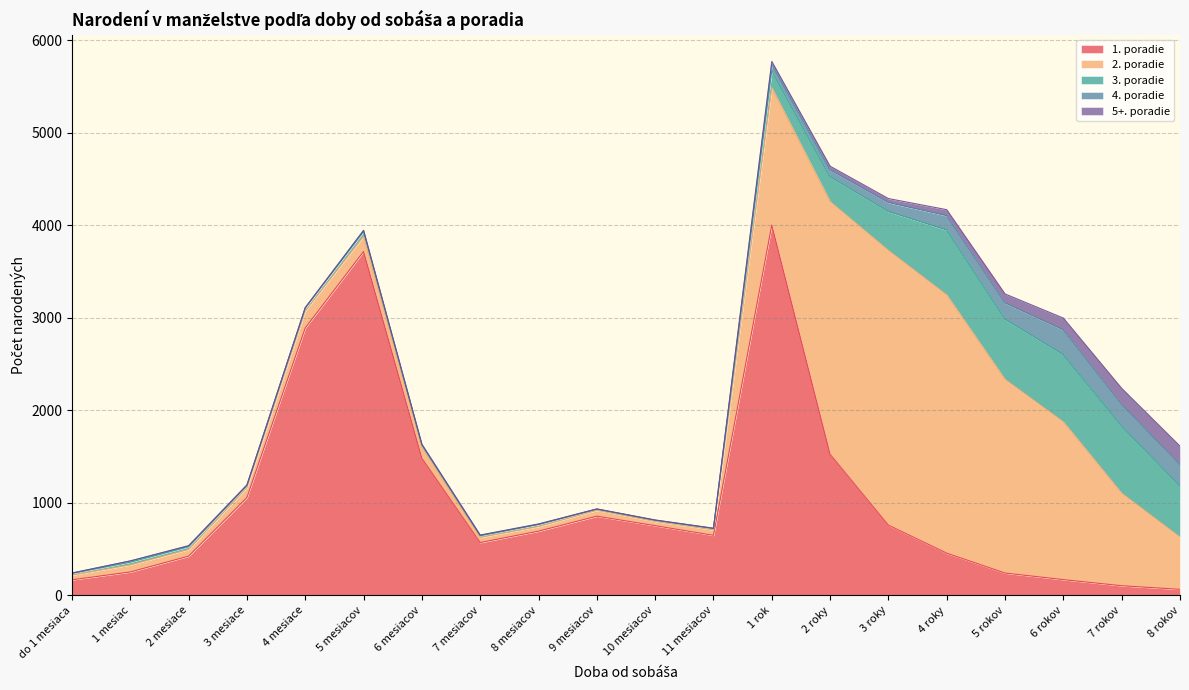

What is the total value across all series at 6 mesiacov?

1633